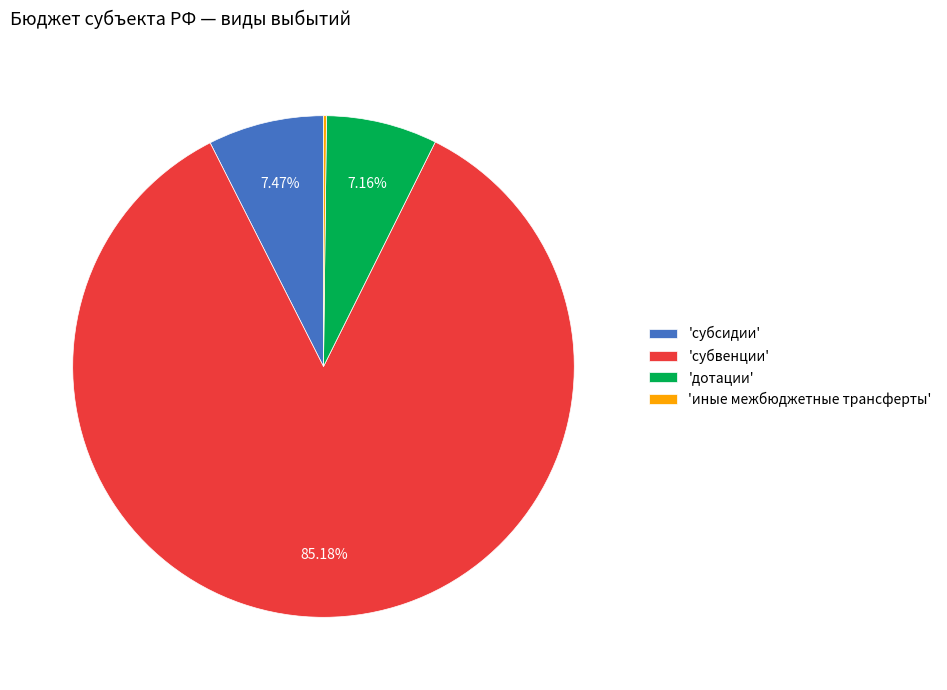

Approximately how many times larger is the value at 'субвенции' compared to 'субсидии'?

11.4